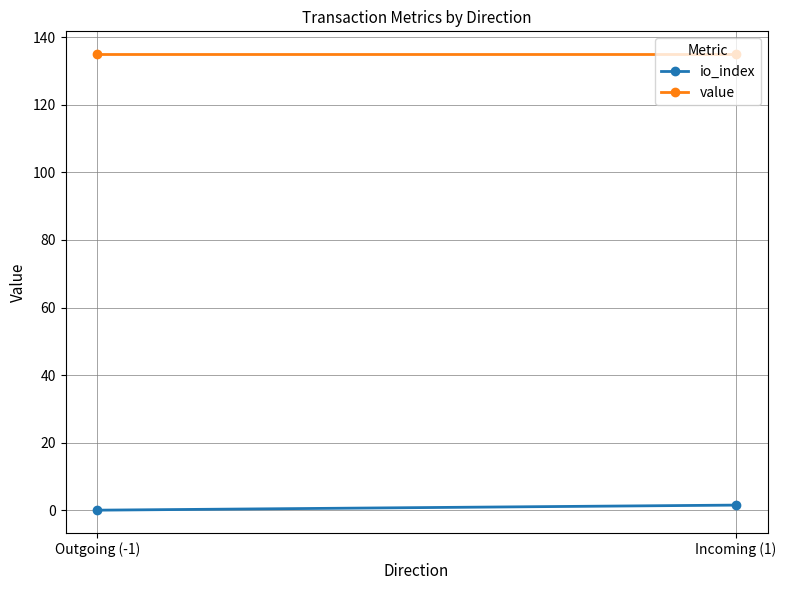

At which label does io_index first exceed 1?

Incoming (1)